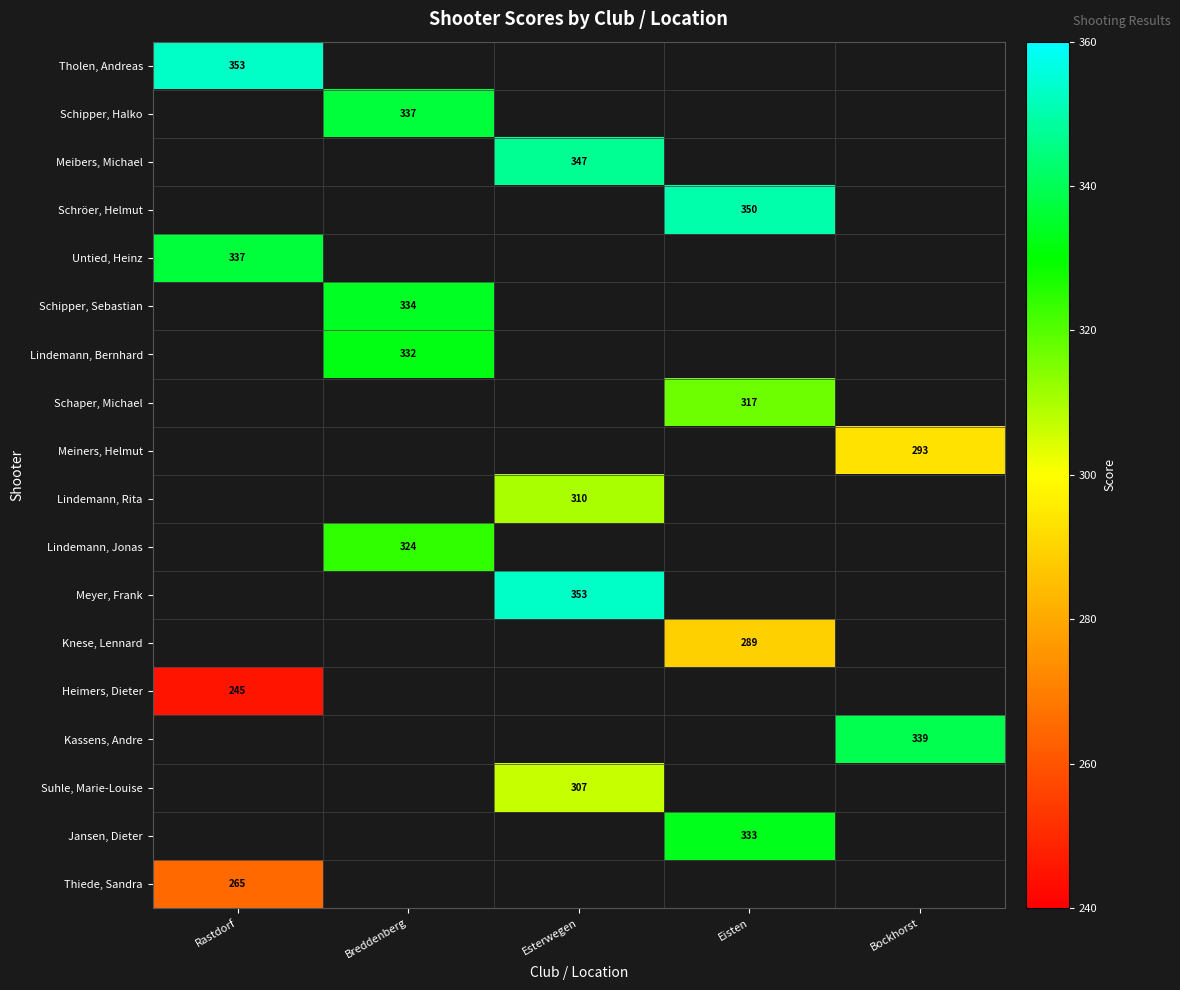

Which series has the largest range (max minus min)?

Tholen, Andreas